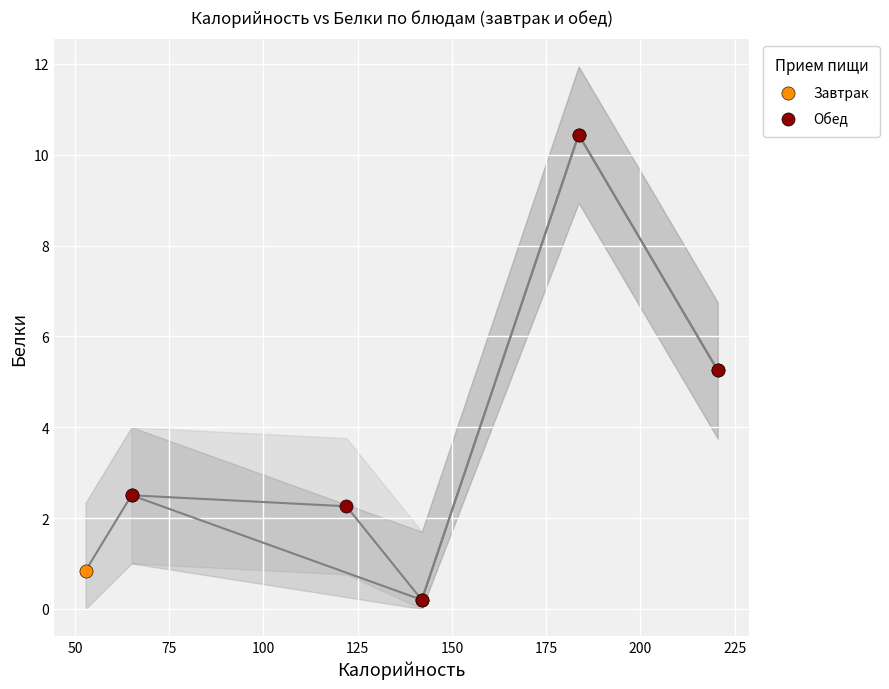

What are all the series names shown in the legend?

Завтрак, Обед